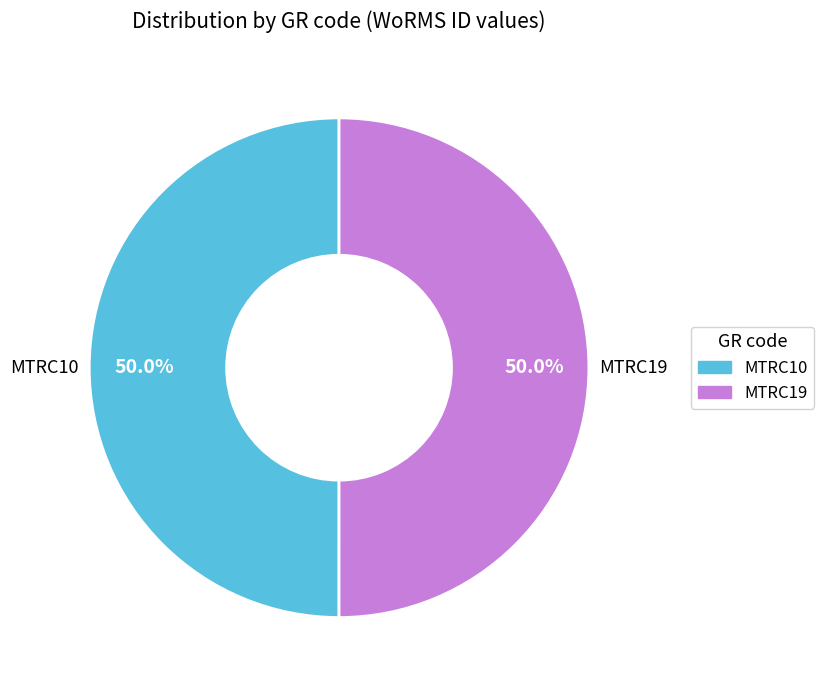

The MTRC10 slice represents 50% of the pie. True or false?

True